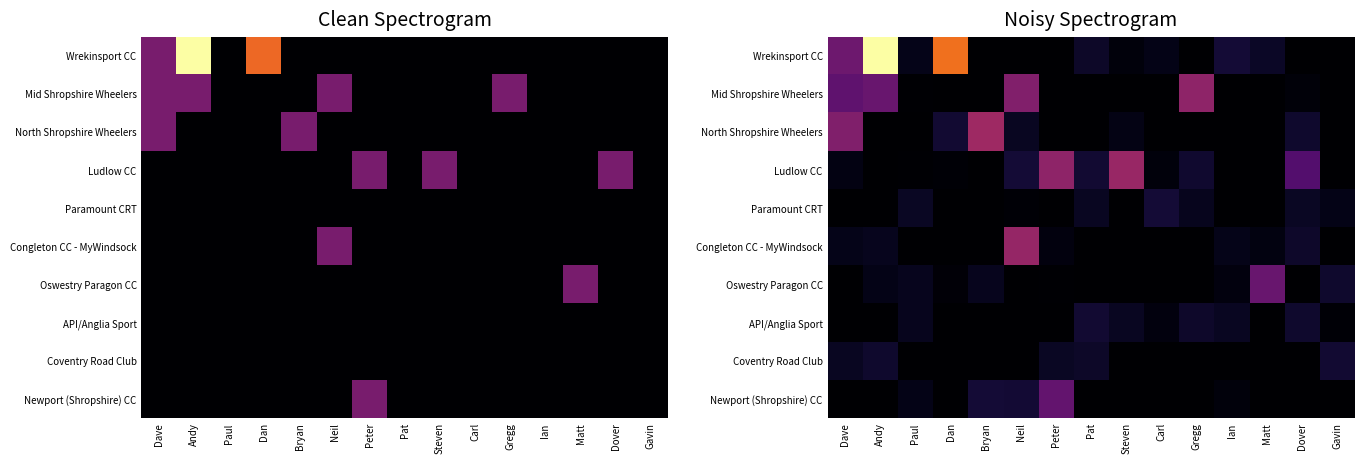

List the series in order of their peak value, highest first.

Wrekinsport CC, North Shropshire Wheelers, Ludlow CC, Congleton CC - MyWindsock, Mid Shropshire Wheelers, Oswestry Paragon CC, Newport (Shropshire) CC, Paramount CRT, Coventry Road Club, API/Anglia Sport